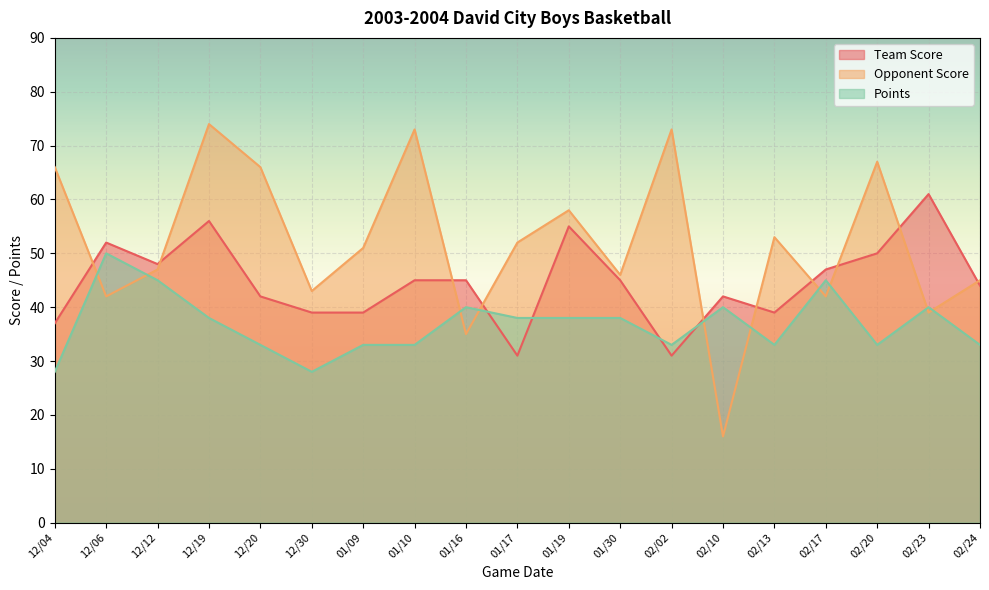

What is the average value of the Opponent Score series?

52